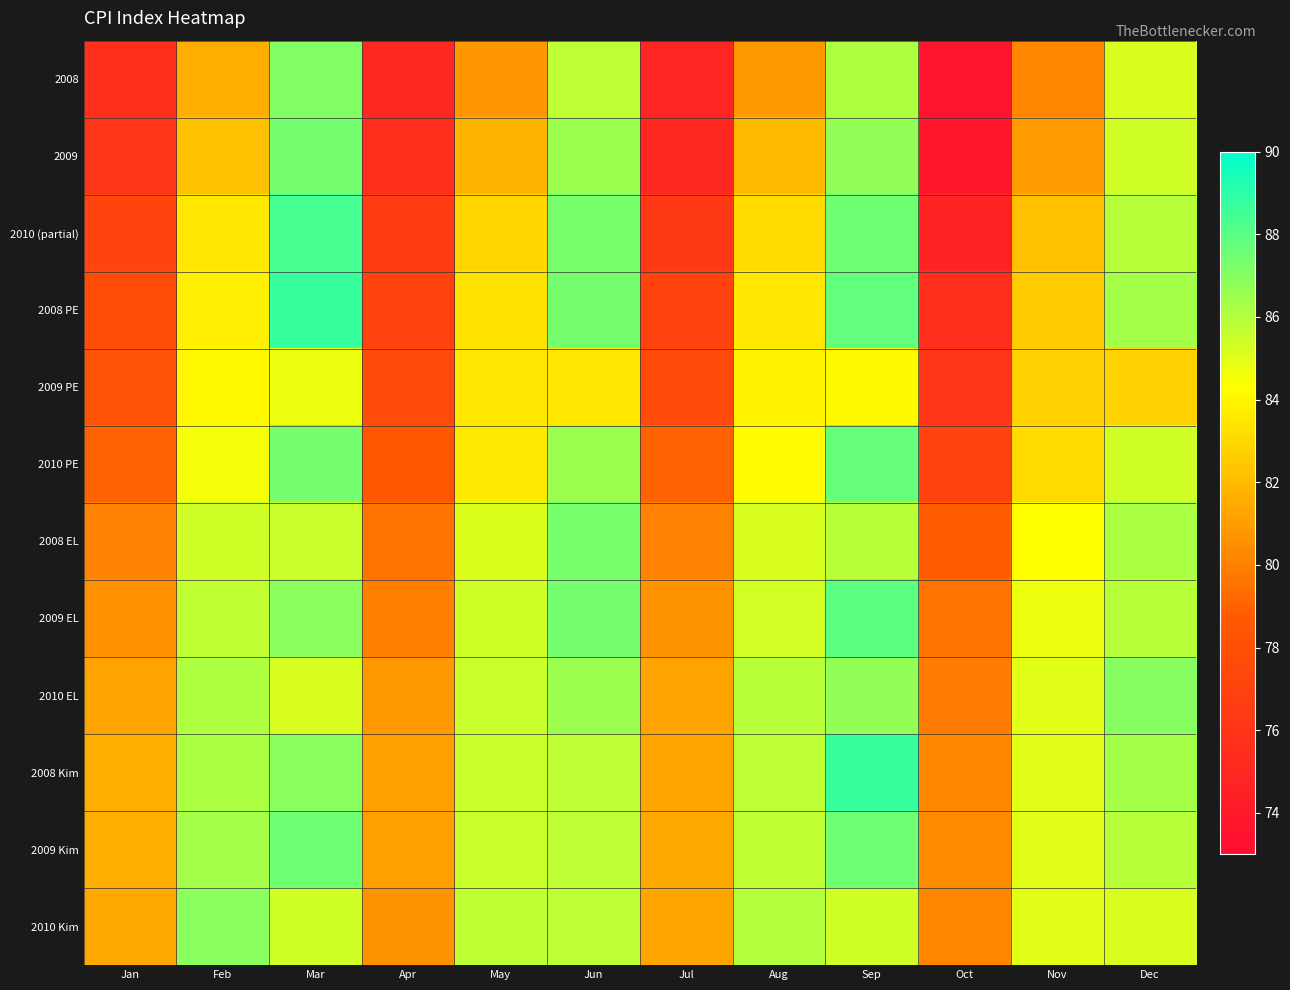

What is the maximum value shown in the chart?

88.7